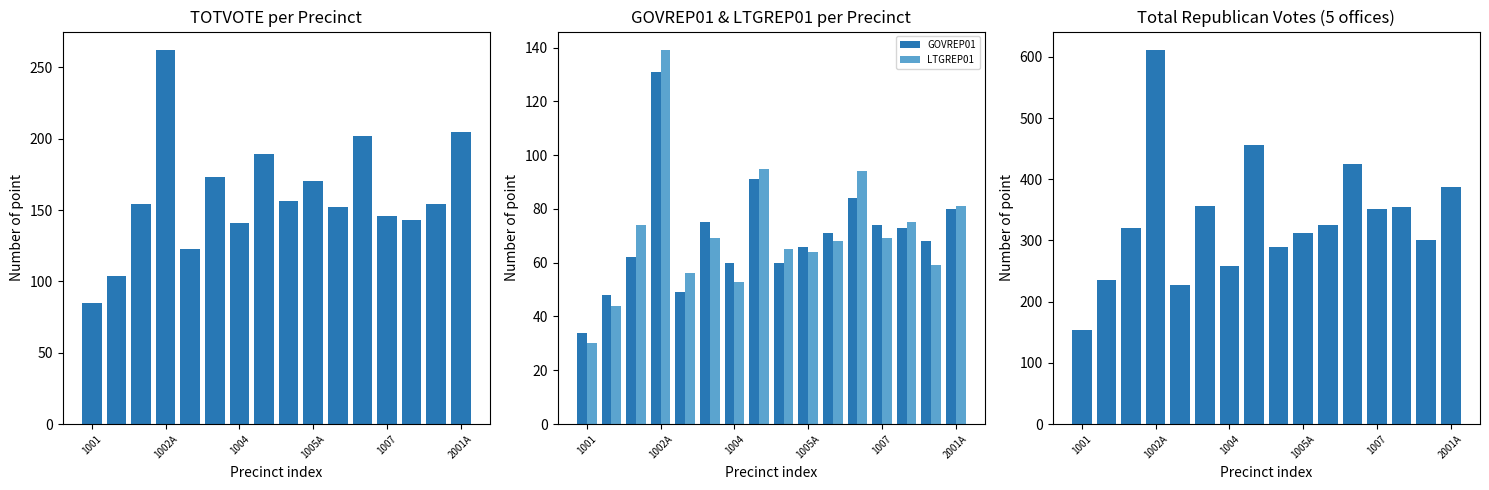

Which series has the widest spread of values?

Sum of Rep Offices